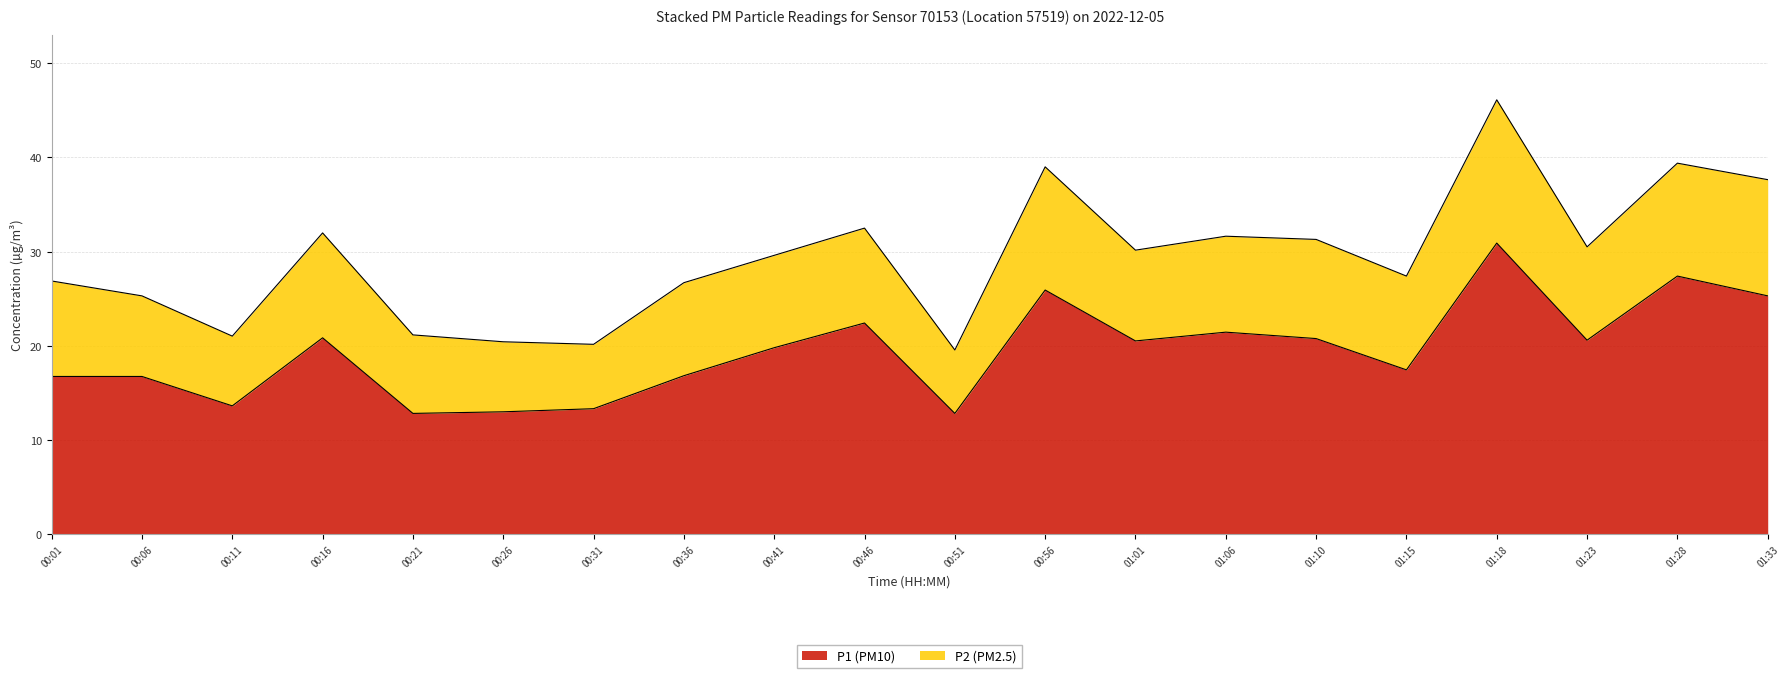

Which label corresponds to the largest value in the chart?

01:18